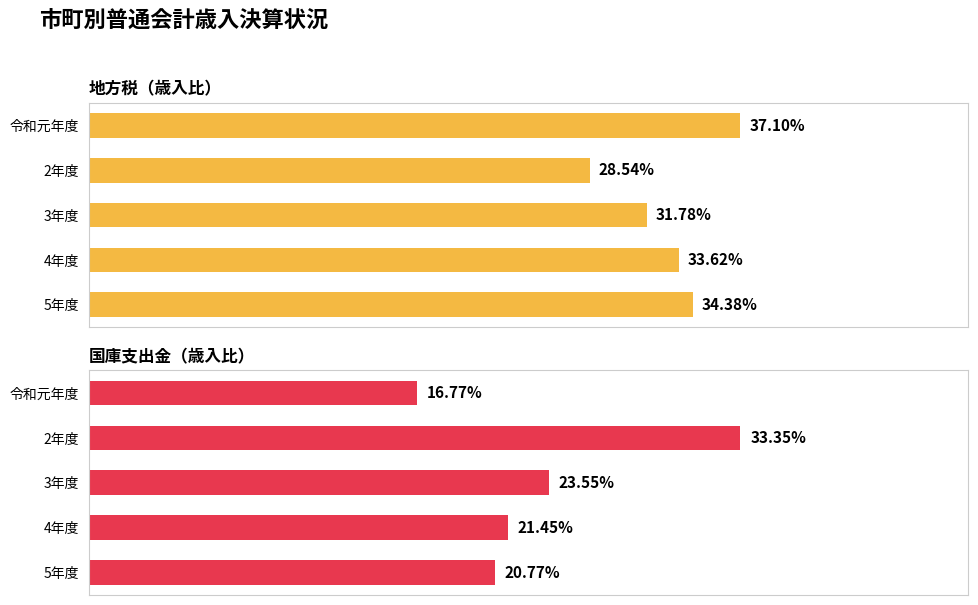

Which has a higher value, 4年度 or 2年度?

4年度